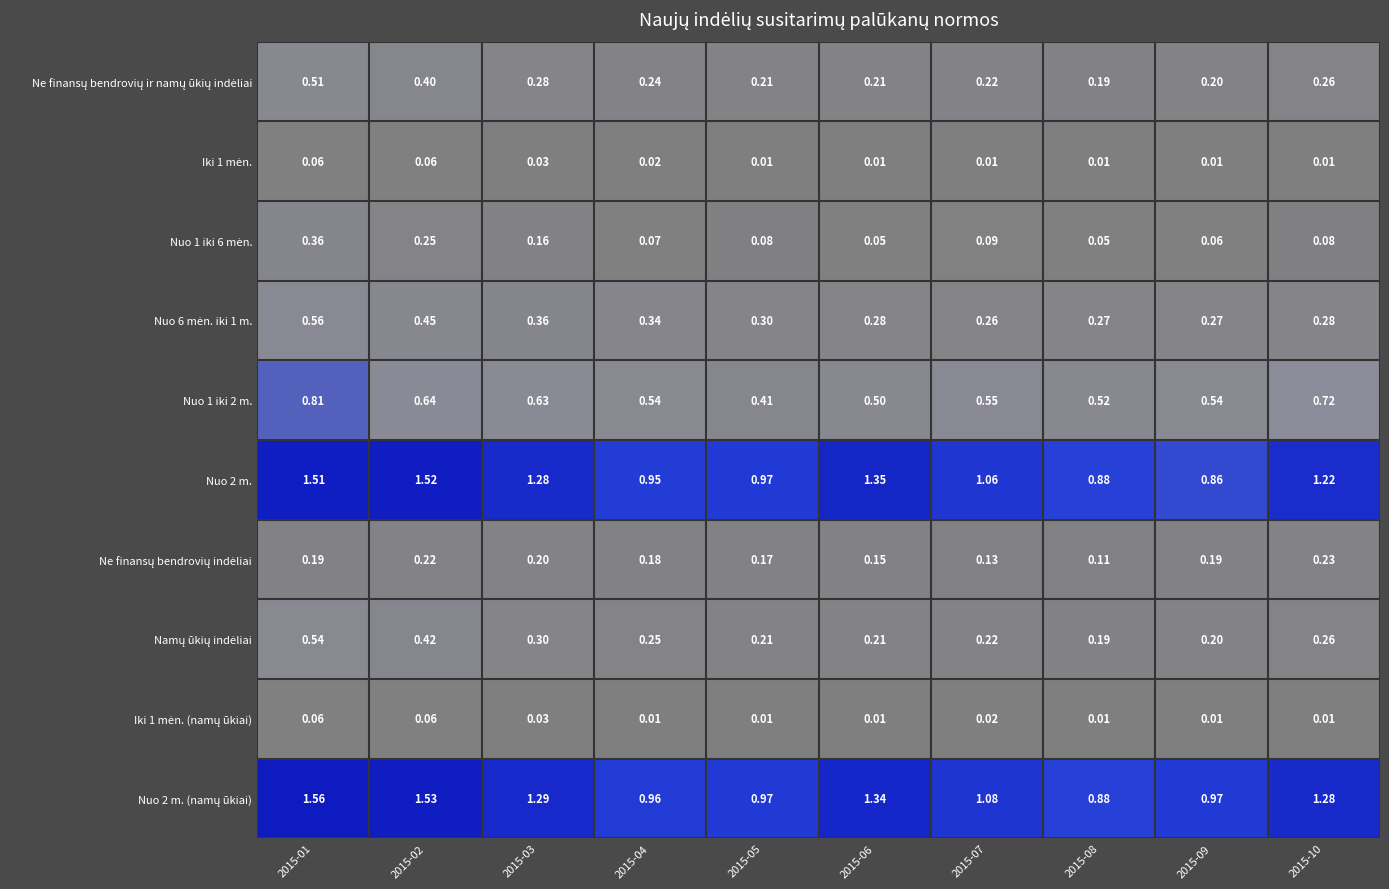

Which category has the highest value across all series?

2015-01